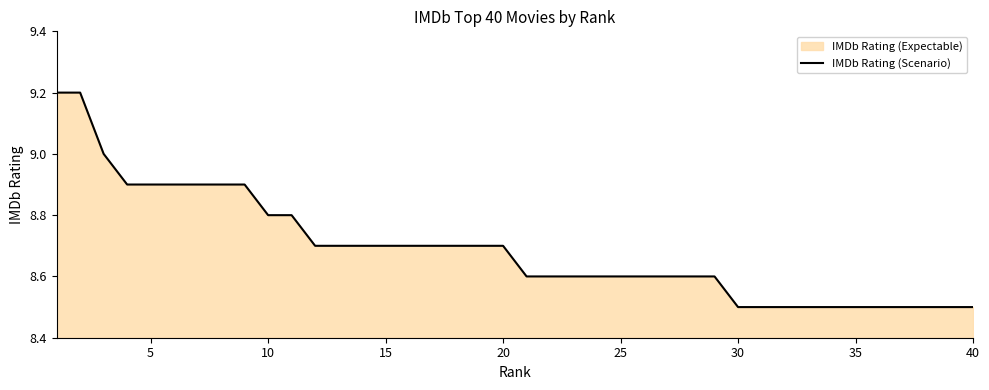

How many lines are shown in the chart?

1